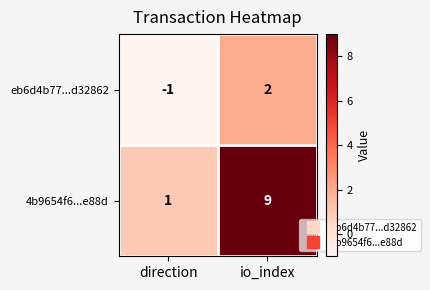

Reading left to right, transcribe all the data shown in this chart.

eb6d4b77...d32862: -1	2
4b9654f6...e88d: 1	9